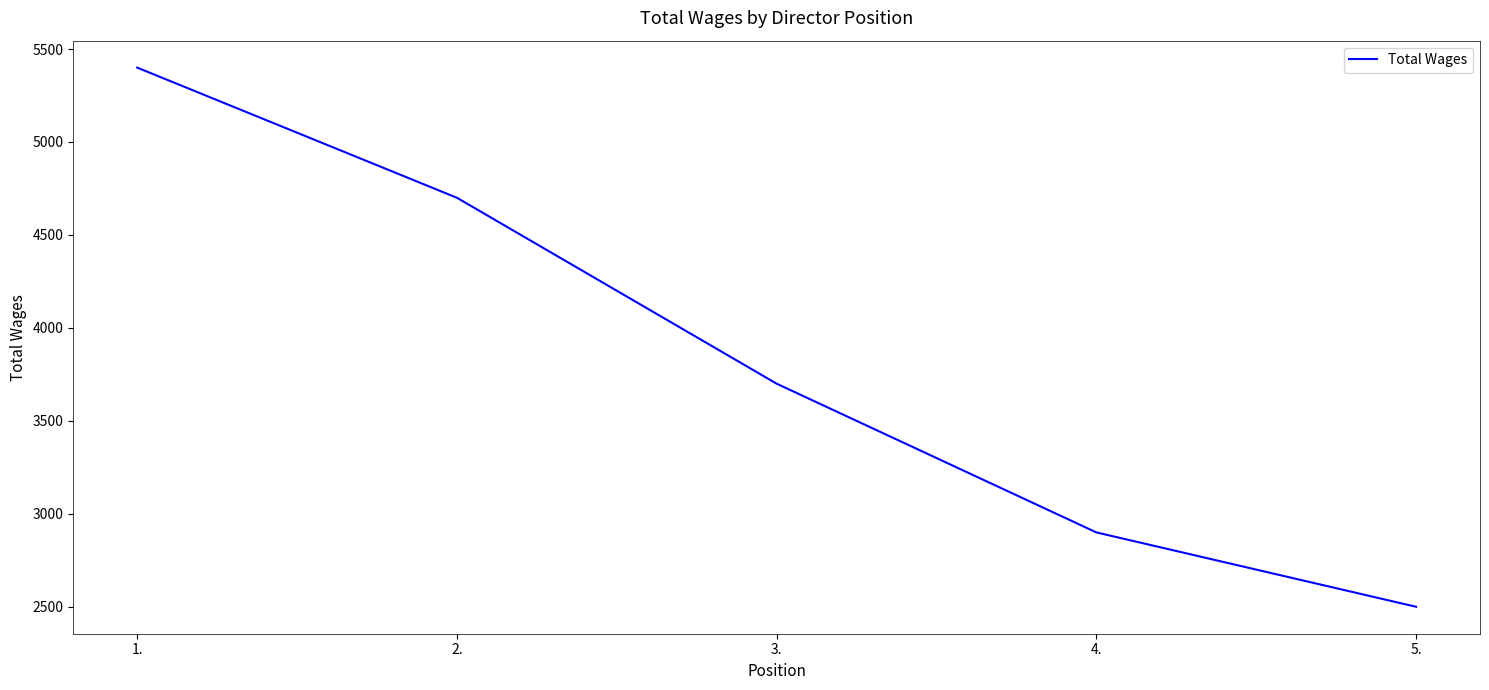

What is the ratio of the value at 3. to the value at 5.?

1.5